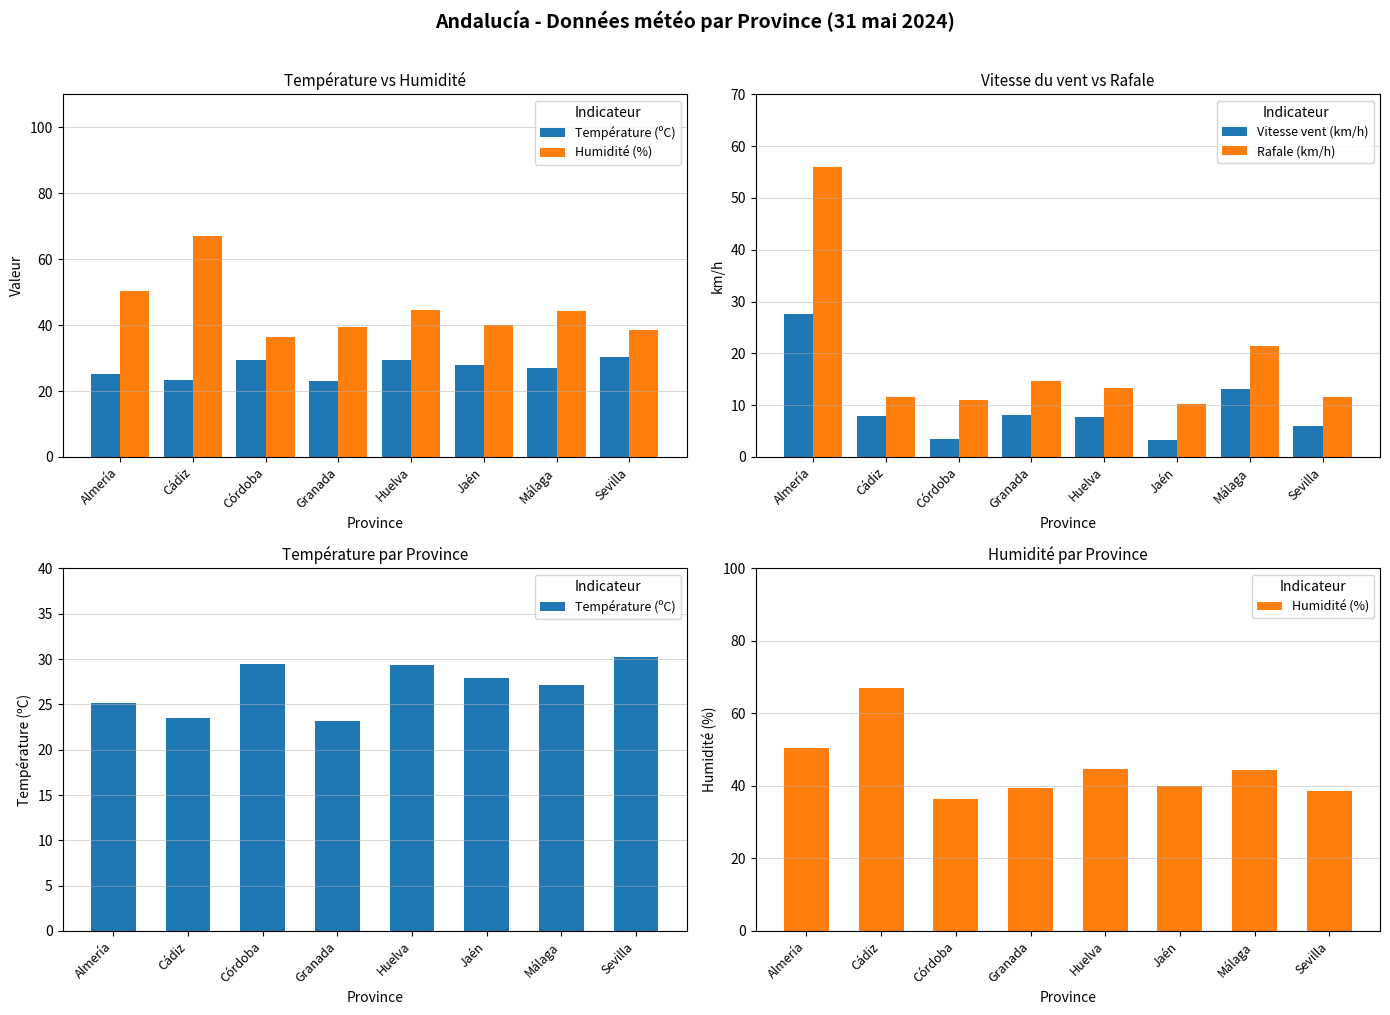

Does the chart contain stacked bars?

No